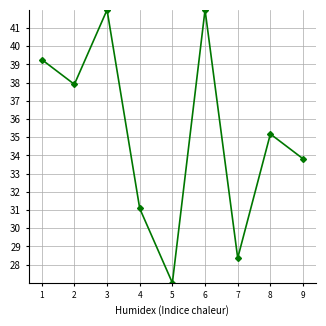

At which category does the chart reach its minimum across all series?

5